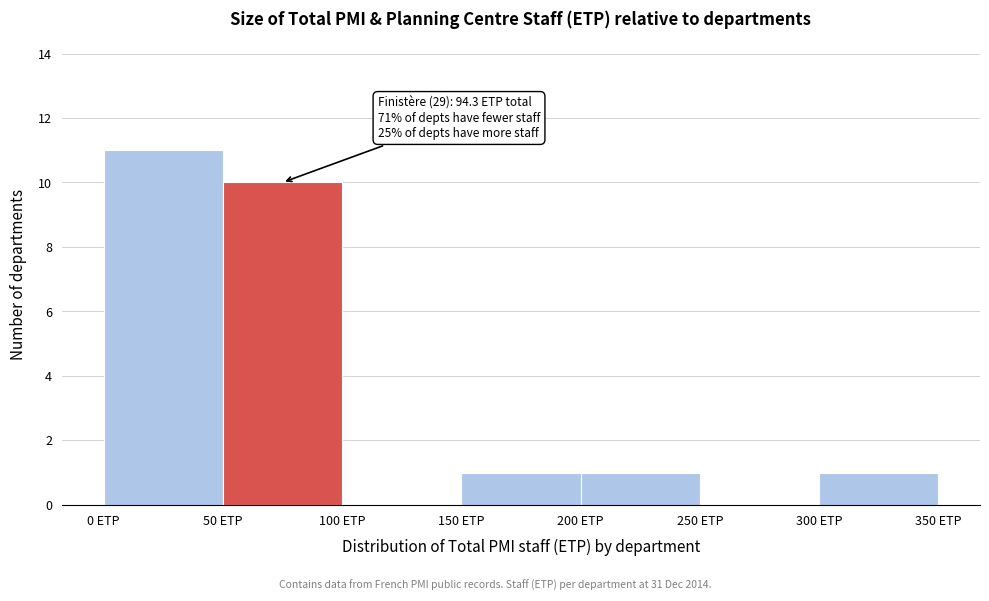

Which range on the x-axis has the tallest bar?

0 to 50